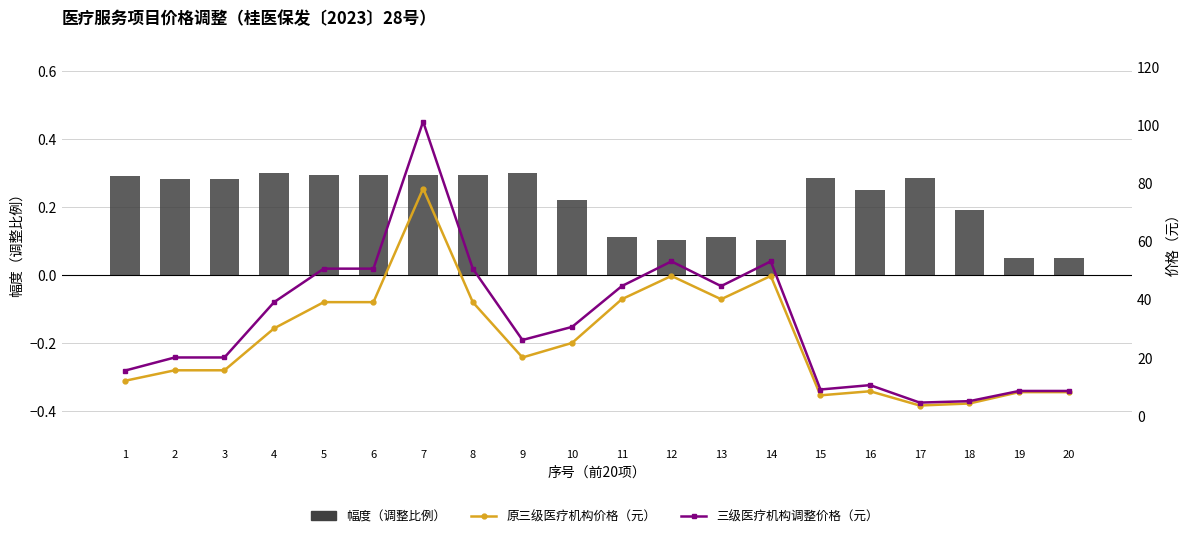

Which series has the largest total across all categories?

三级医疗机构调整价格（元）